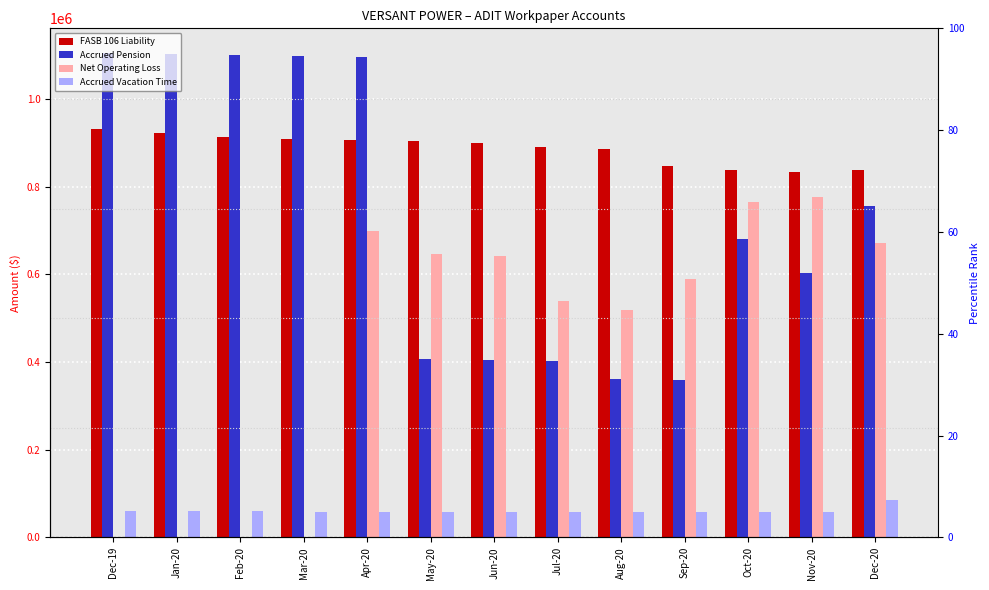

Which series has the widest spread of values?

Net Operating Loss